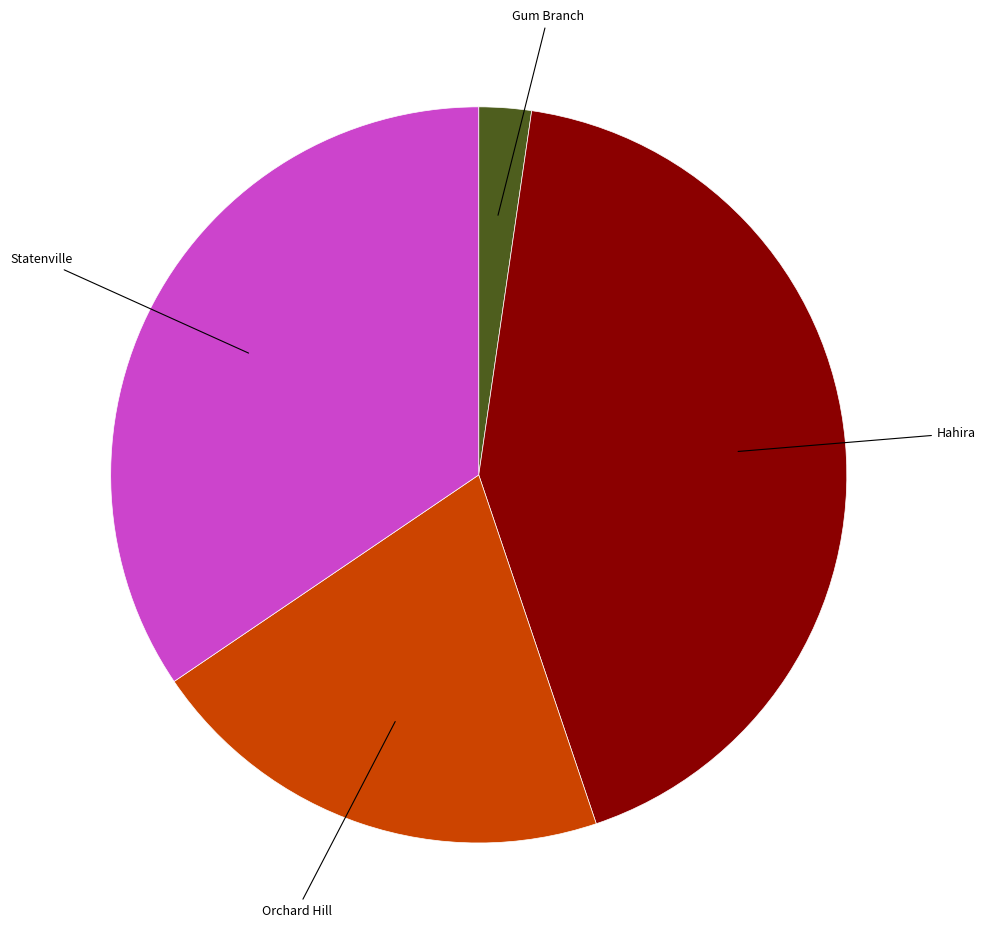

Is there a majority slice in this chart?

No